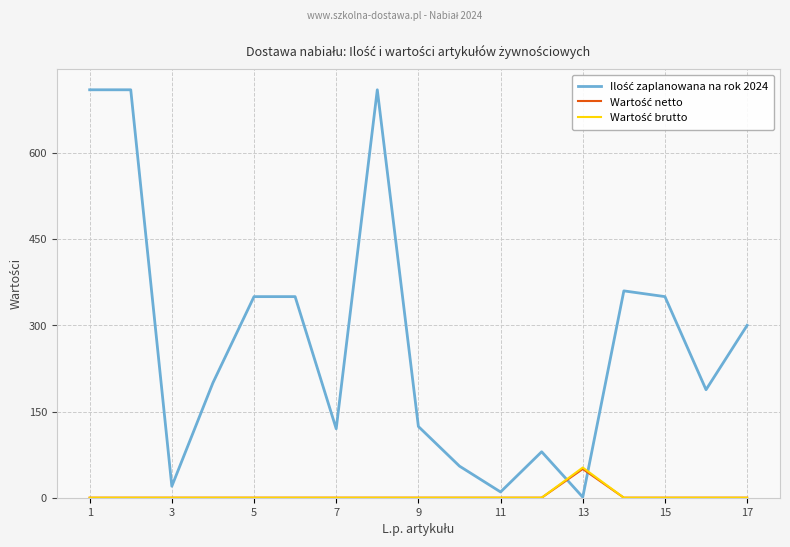

True or false: Ilość zaplanowana na rok 2024 has more than 2 interior local peaks.

True